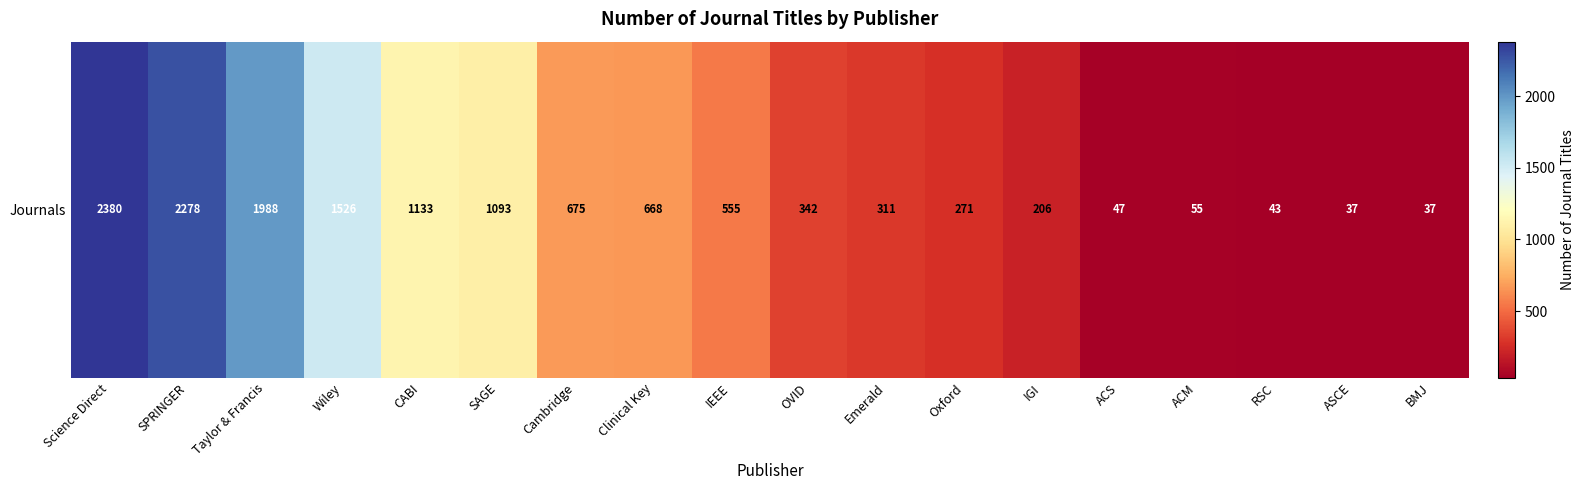

What is the change in value from Science Direct to Taylor & Francis?

-392